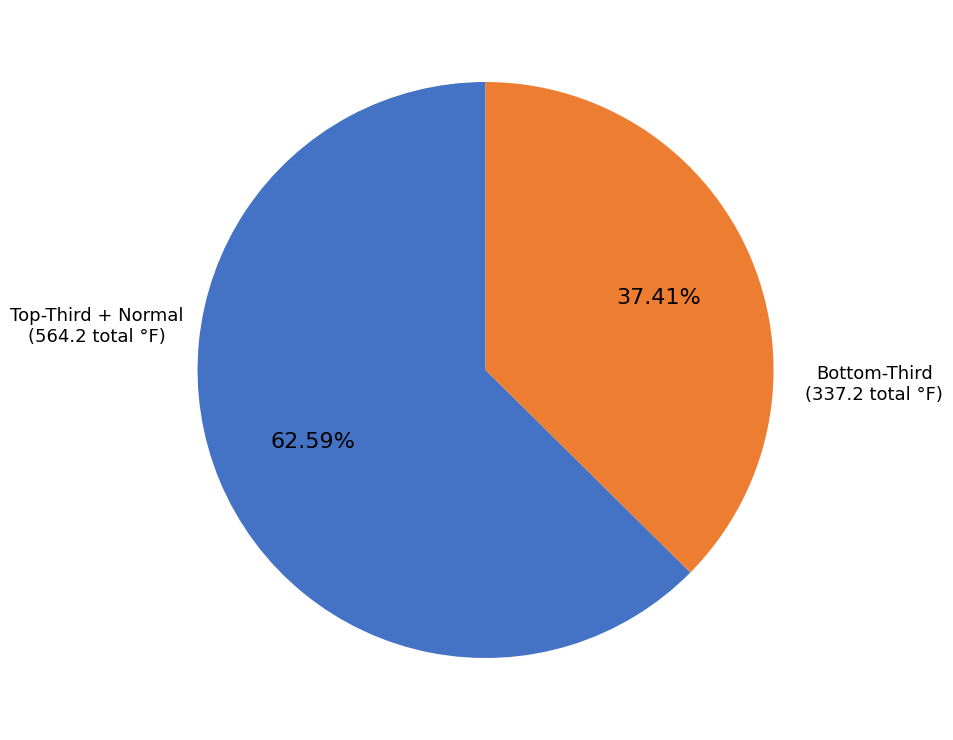

Does any single category account for the majority?

Yes